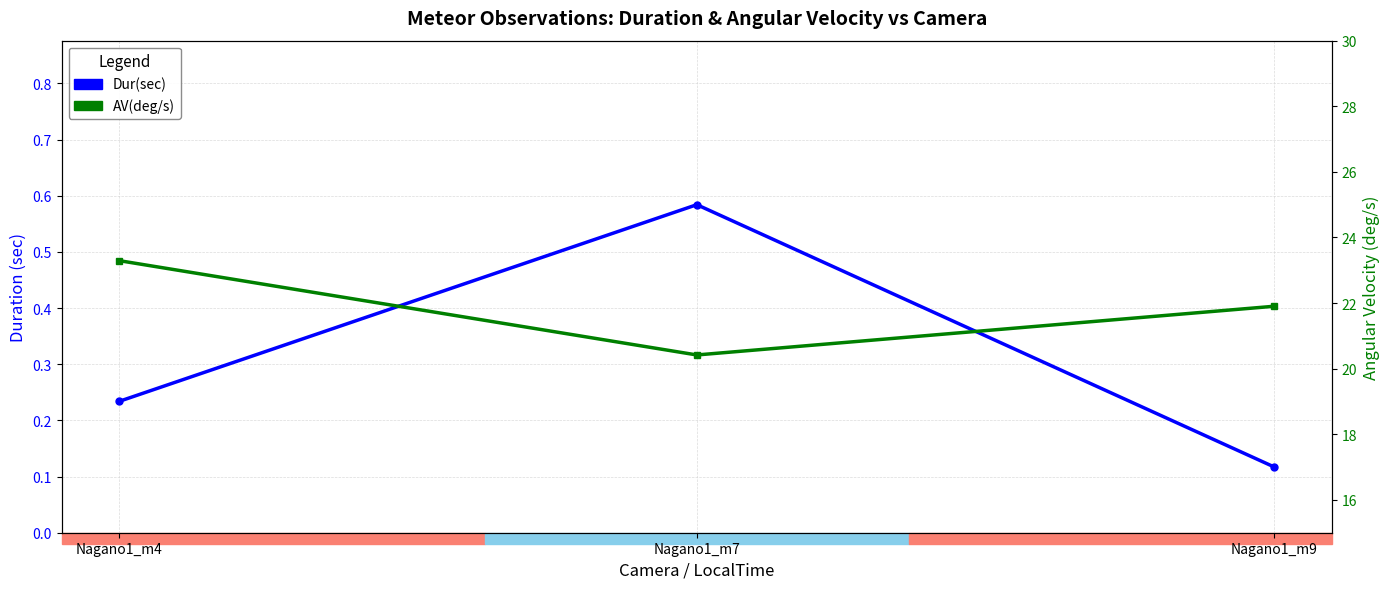

Rank the series by their average value, from highest to lowest.

AV(deg/s), Dur(sec)